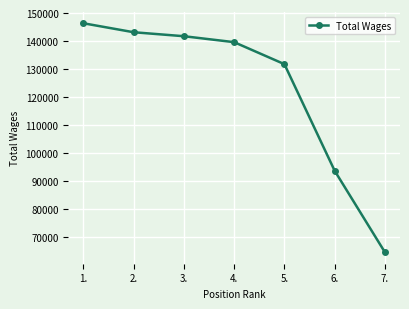

Which category has the highest value across all series?

1.